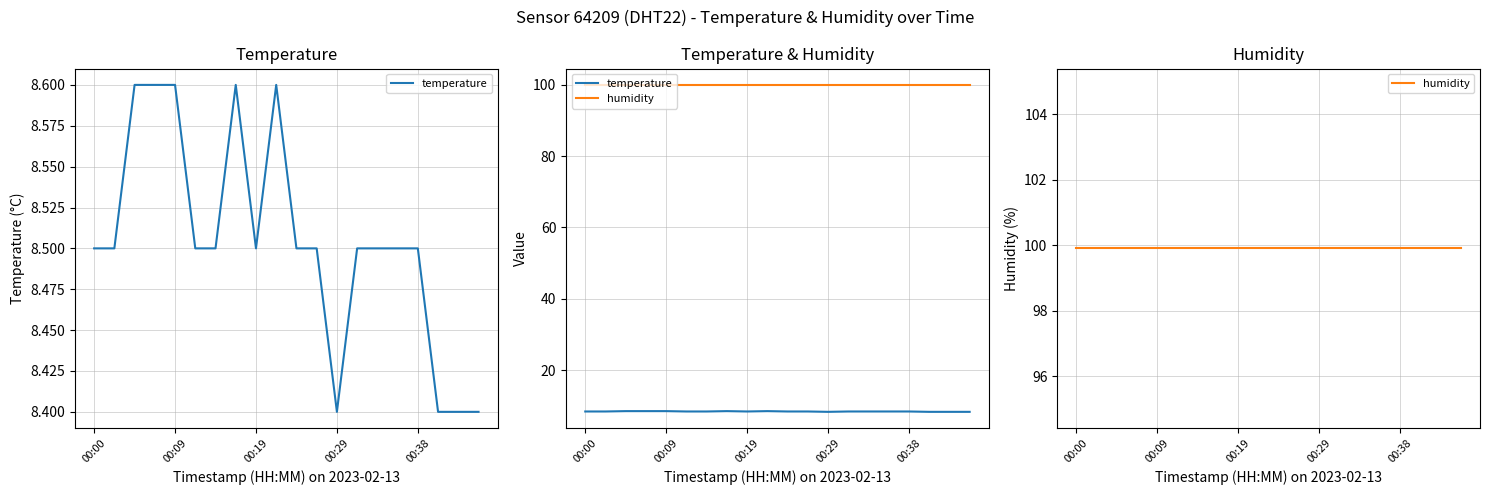

Which series has the largest range (max minus min)?

temperature